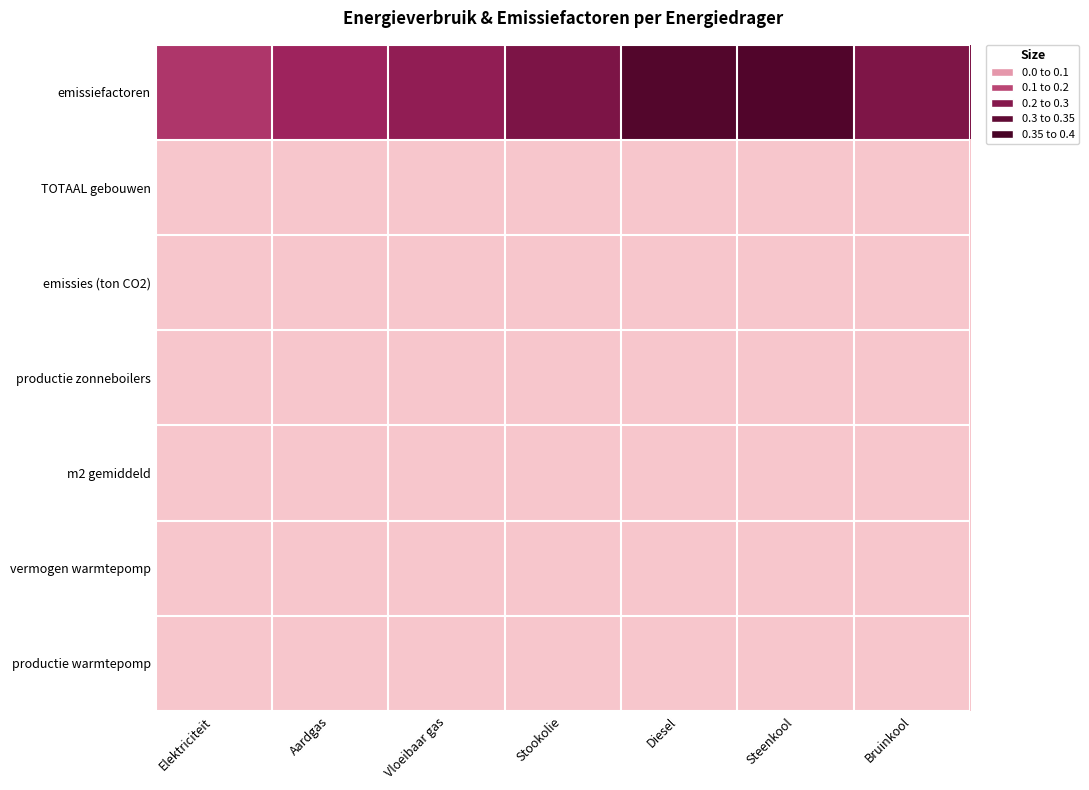

Which series has the largest range (max minus min)?

emissiefactoren